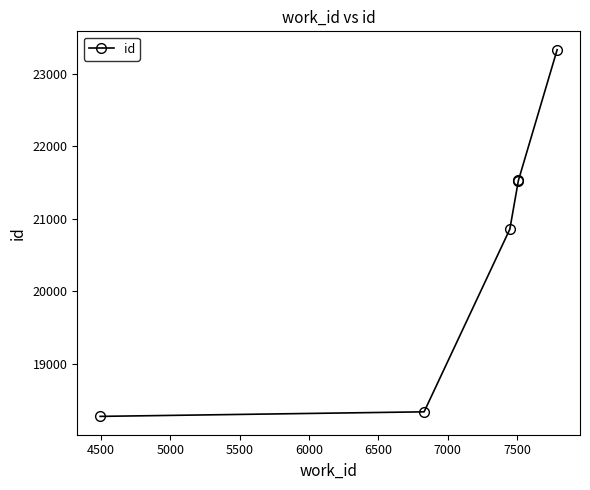

What is the average value?

20643